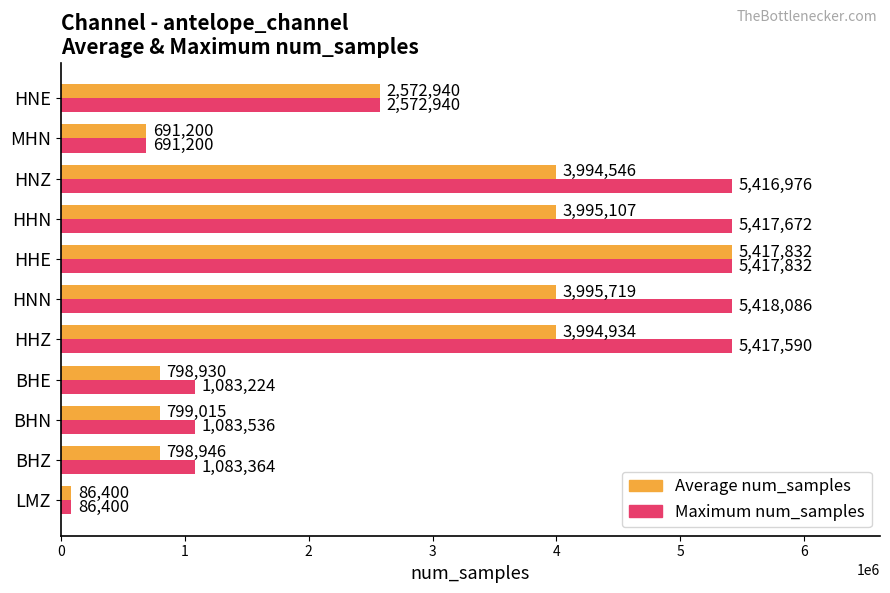

Which category has the highest value in the Average num_samples series?

HHE